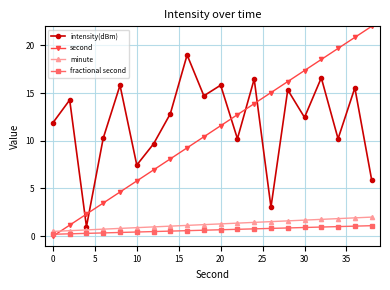

At how many categories does at least one series exceed 13?

13